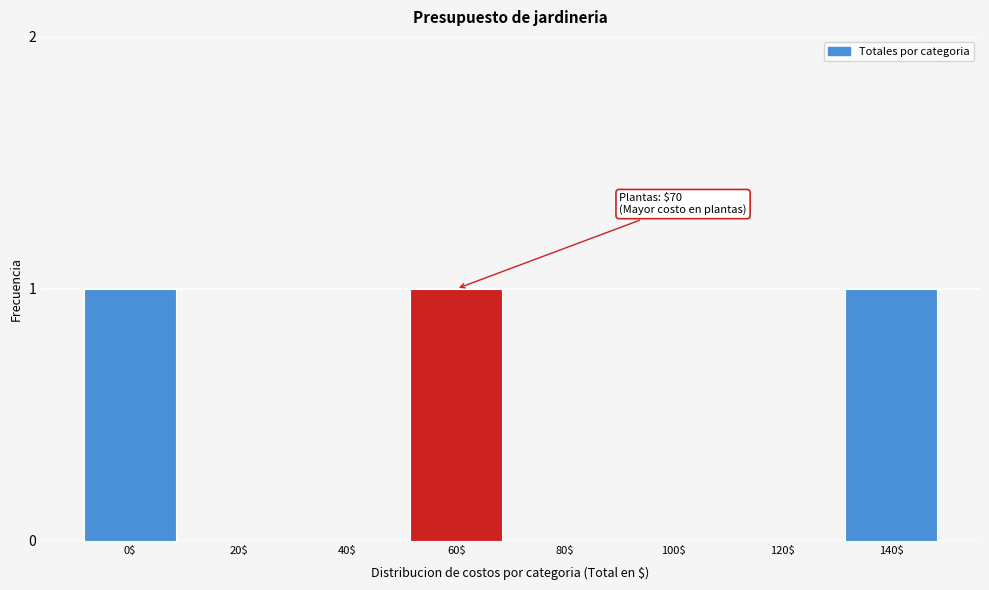

Is it true that the value at 120$ is 0?

True